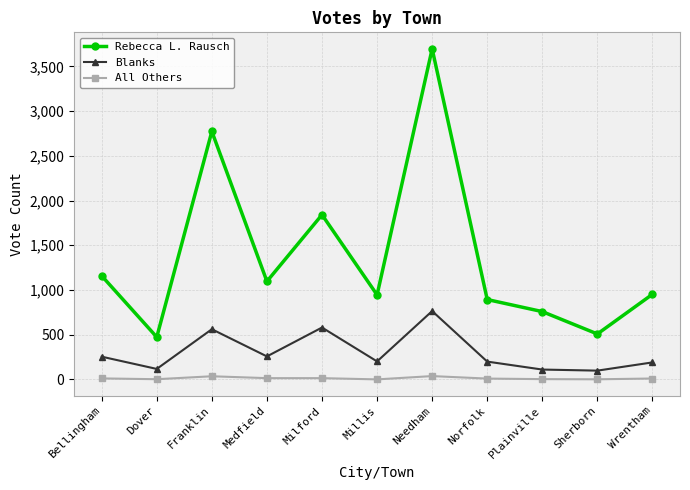

What is the greatest value displayed?

3696